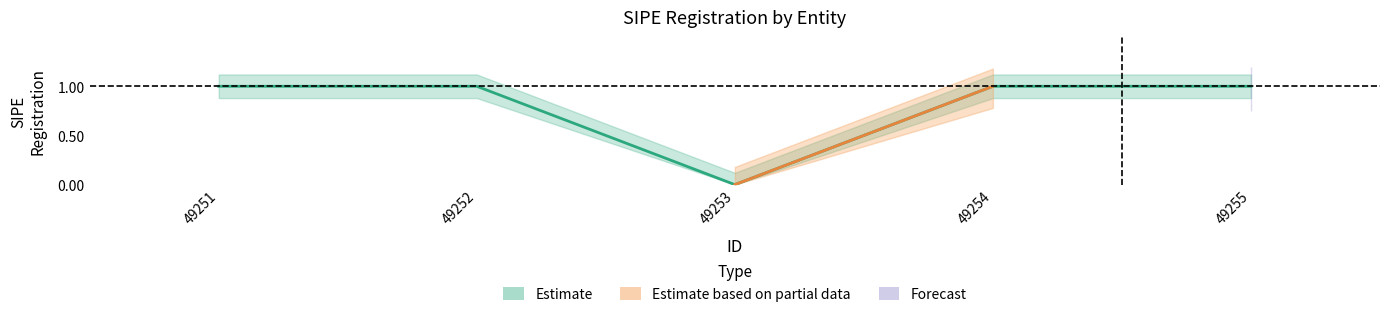

At which category does the chart reach its peak across all series?

49251